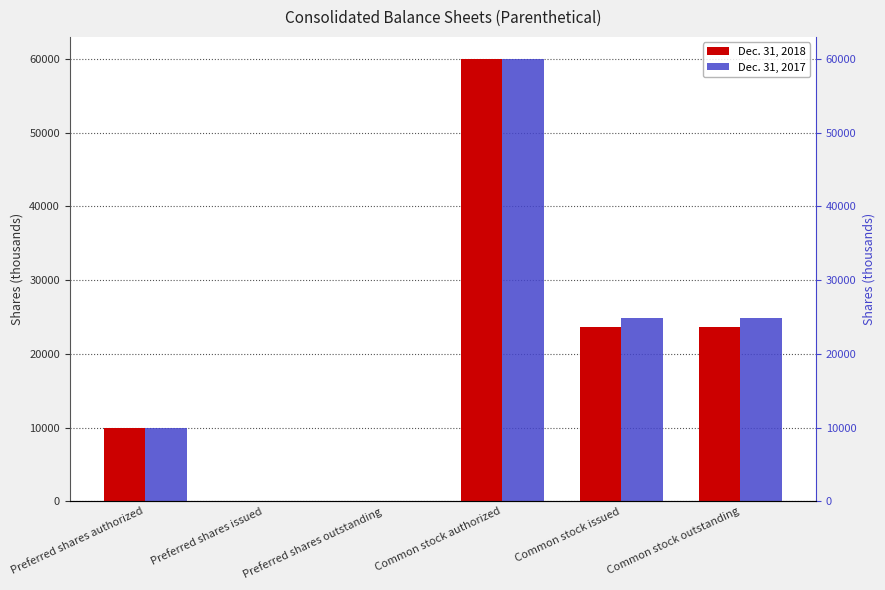

List the series in order of their overall mean, highest first.

Dec. 31, 2017, Dec. 31, 2018